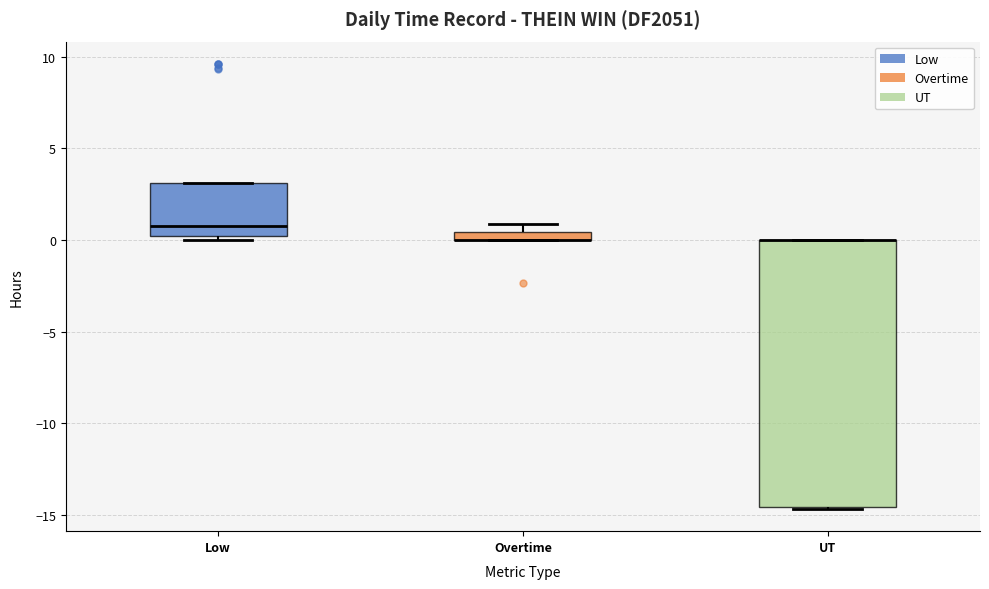

Where is the lower edge of the box for UT on the y-axis? The values are not printed on the chart, so give them approximately, as read against the axis.

-14.5